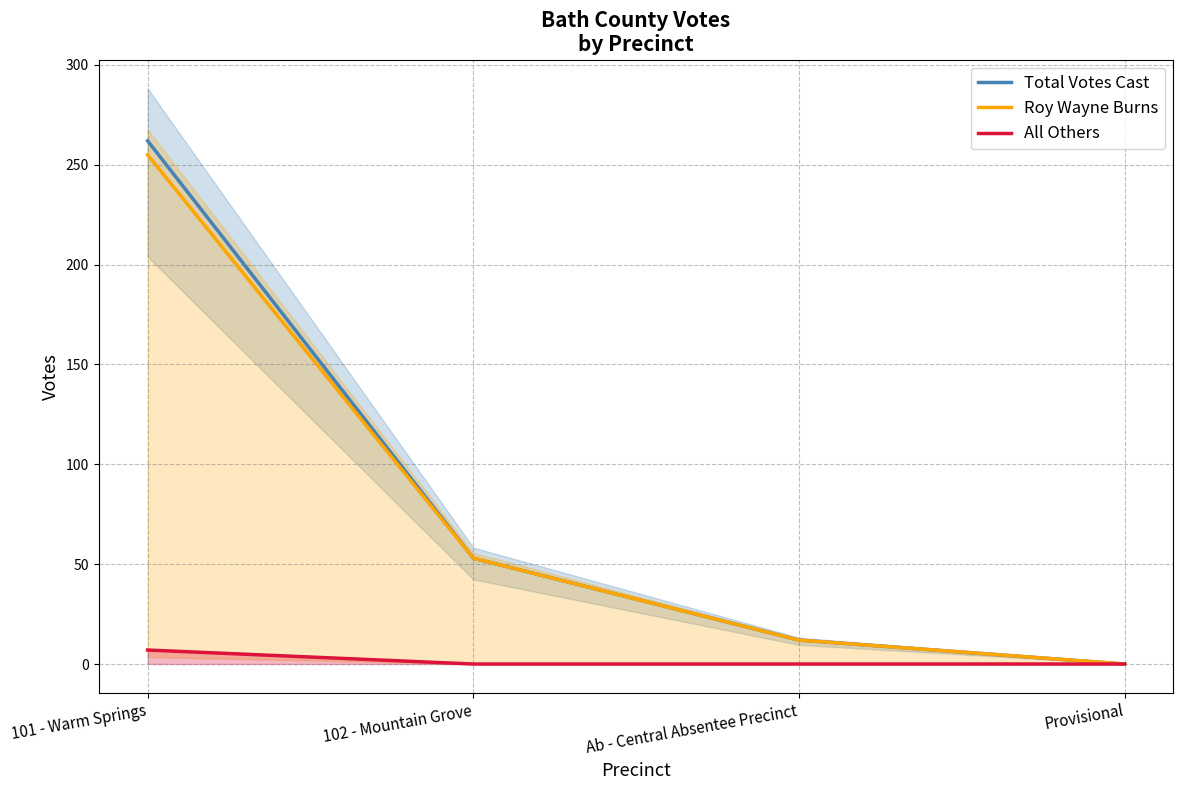

What is the difference between the maximum and minimum values in the All Others series?

7